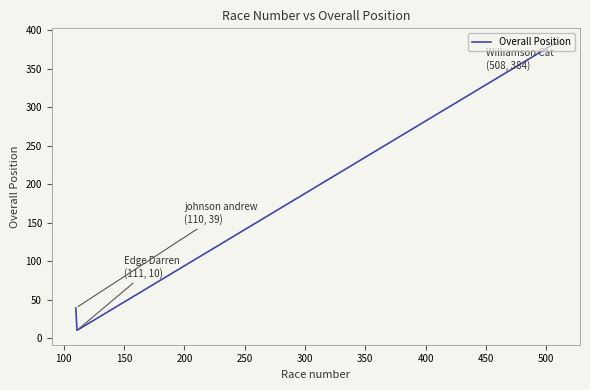

Does the chart have visible grid lines?

No